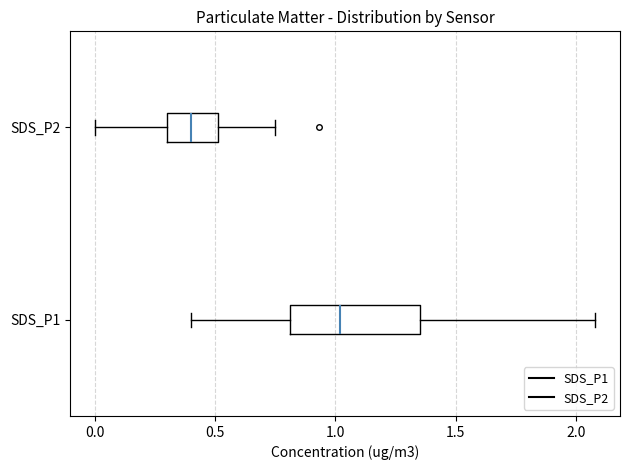

Which box is the widest, from its left edge to its right edge?

SDS_P1